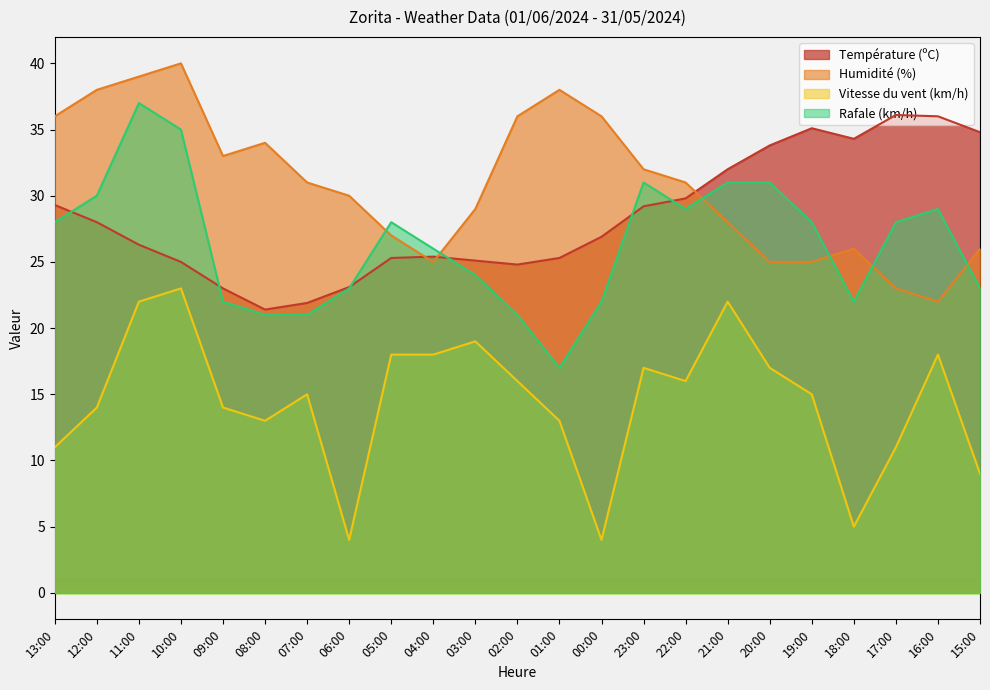

The value of Humidité (%) at 23:00 is 32.0. True or false?

True